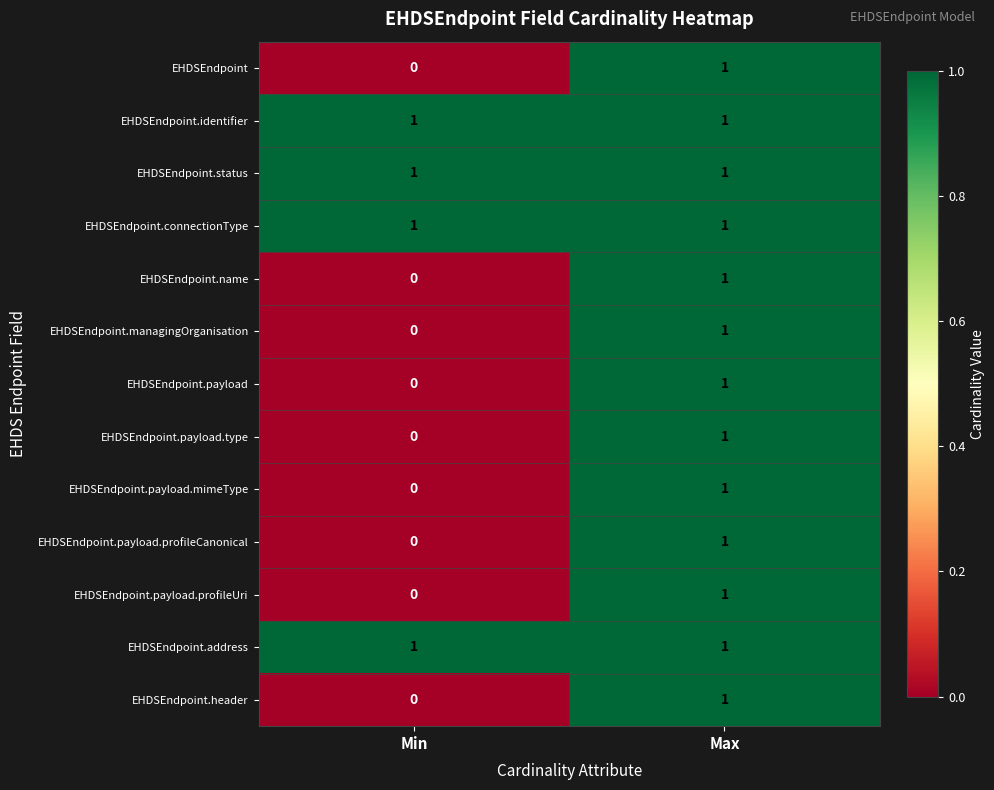

At which label is EHDSEndpoint.header closest to 0?

Min